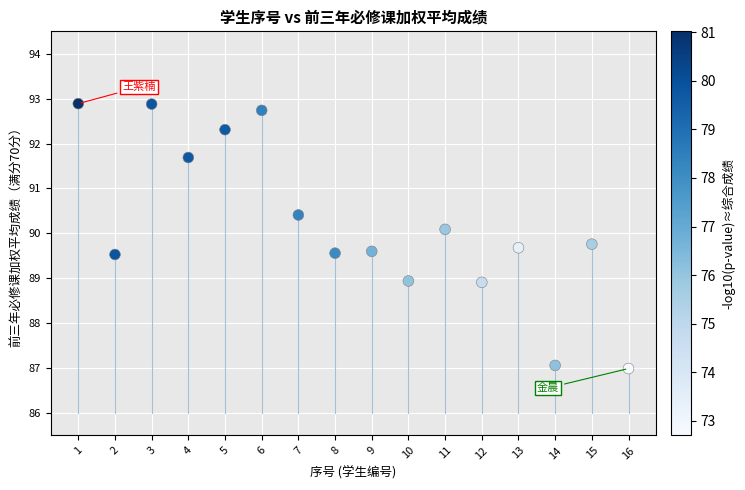

What is the range of X values (max minus min)?

15.0